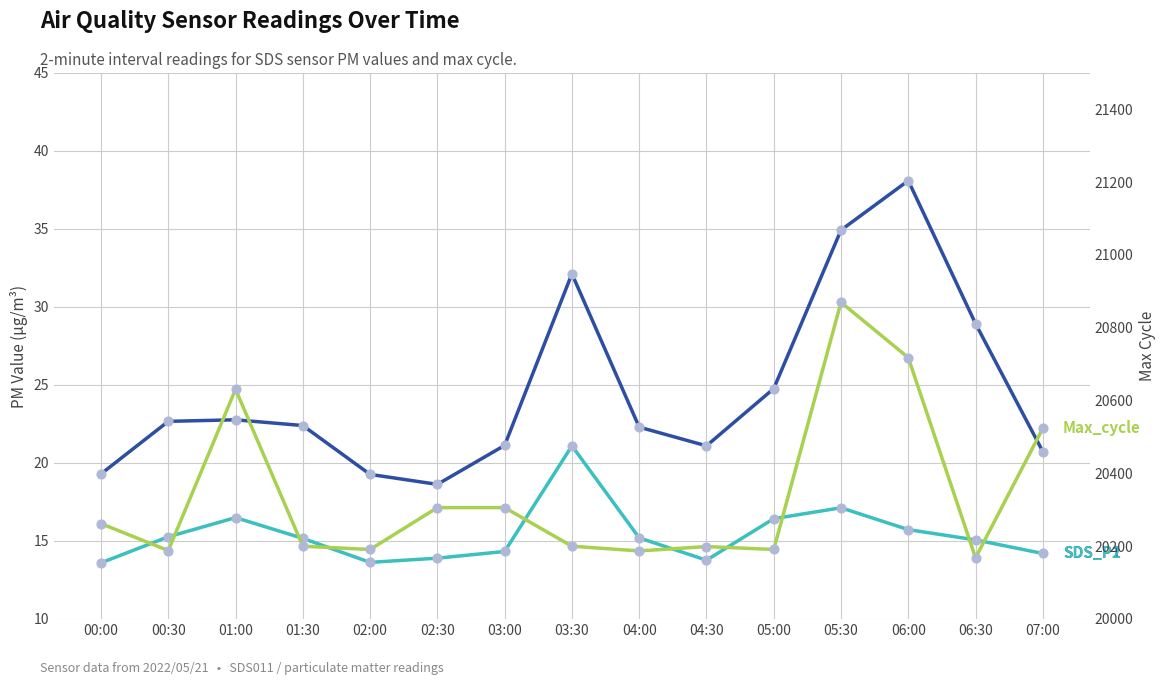

What are all the series names shown in the legend?

SDS_P1, SDS_P2, Max_cycle